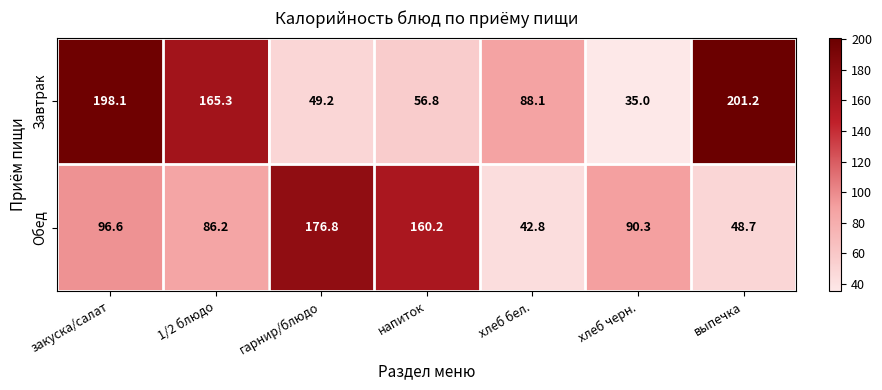

Is it true that Обед equals 48.7 at выпечка?

True